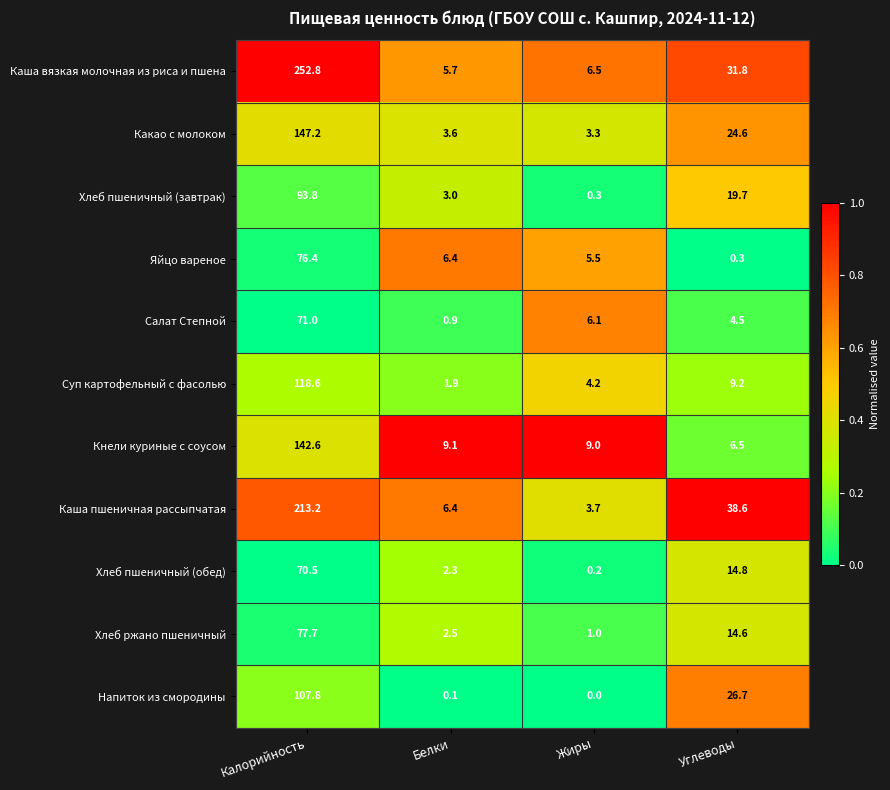

What is the difference between the second highest and second lowest values in the Какао с молоком series?

21.0